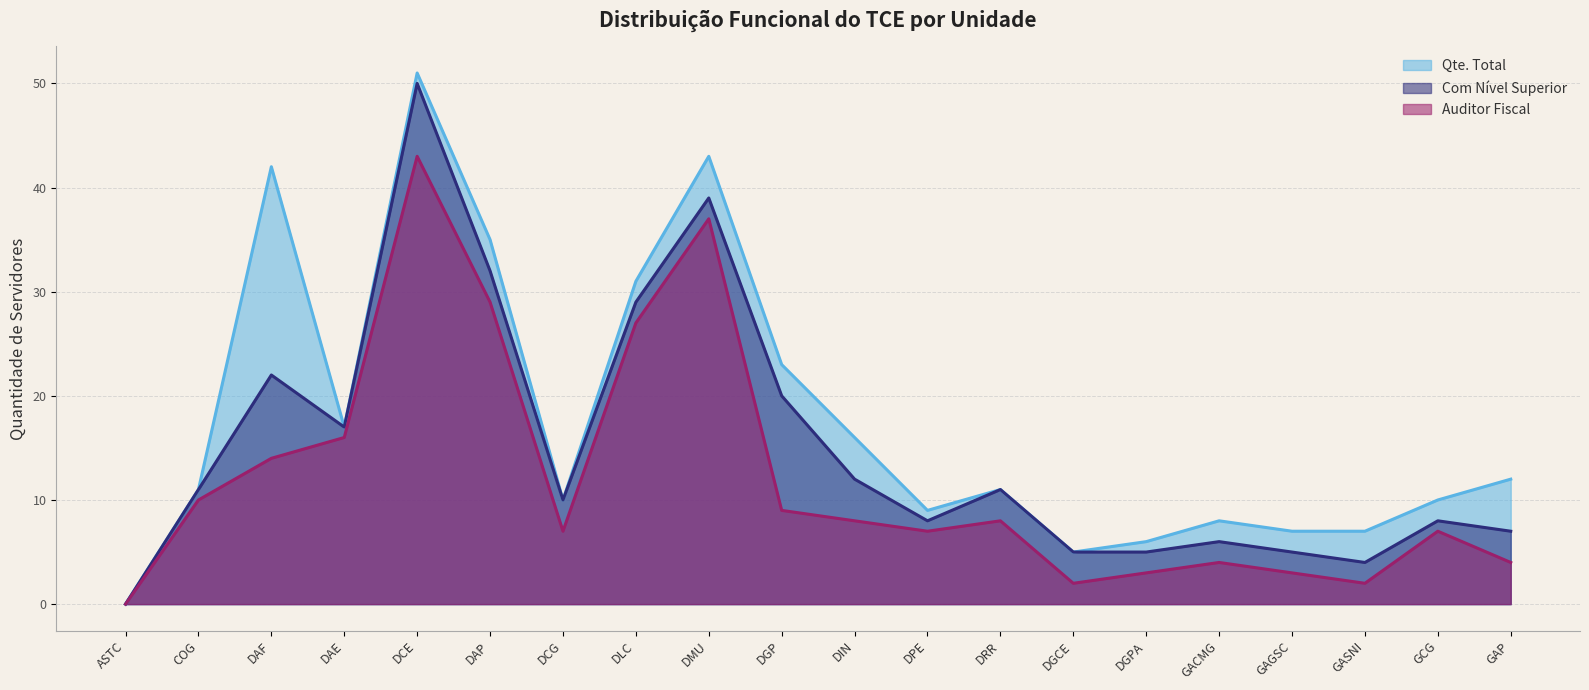

True or false: Qte. Total and Auditor Fiscal intersect in this chart.

False